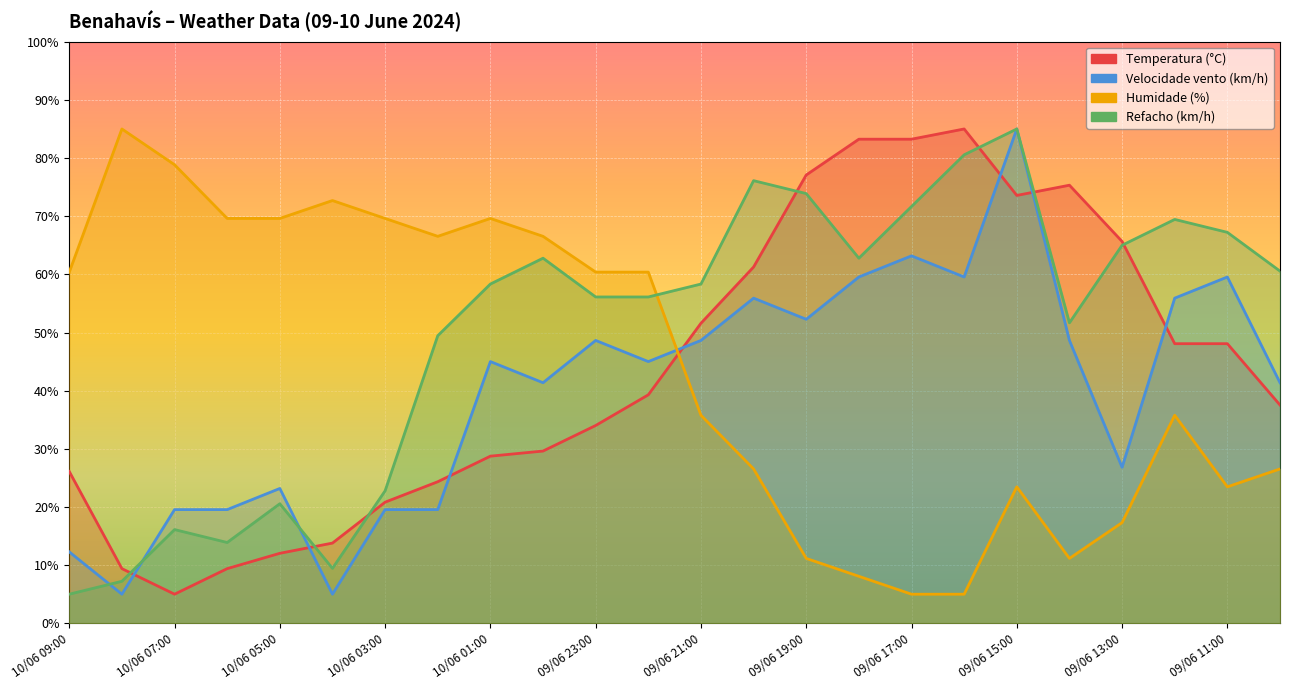

Where is Velocidade vento (km/h) nearest to the value 45?

10/06 01:00